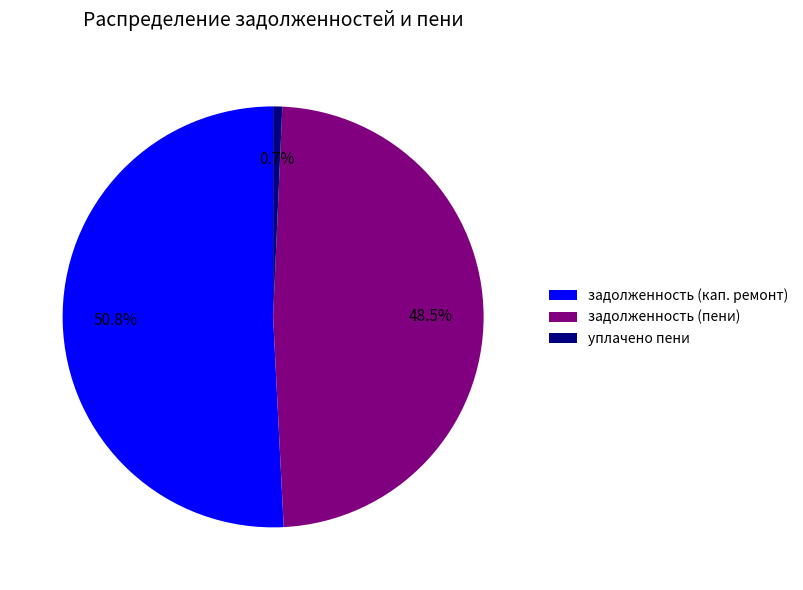

Count the number of slices in the pie.

3